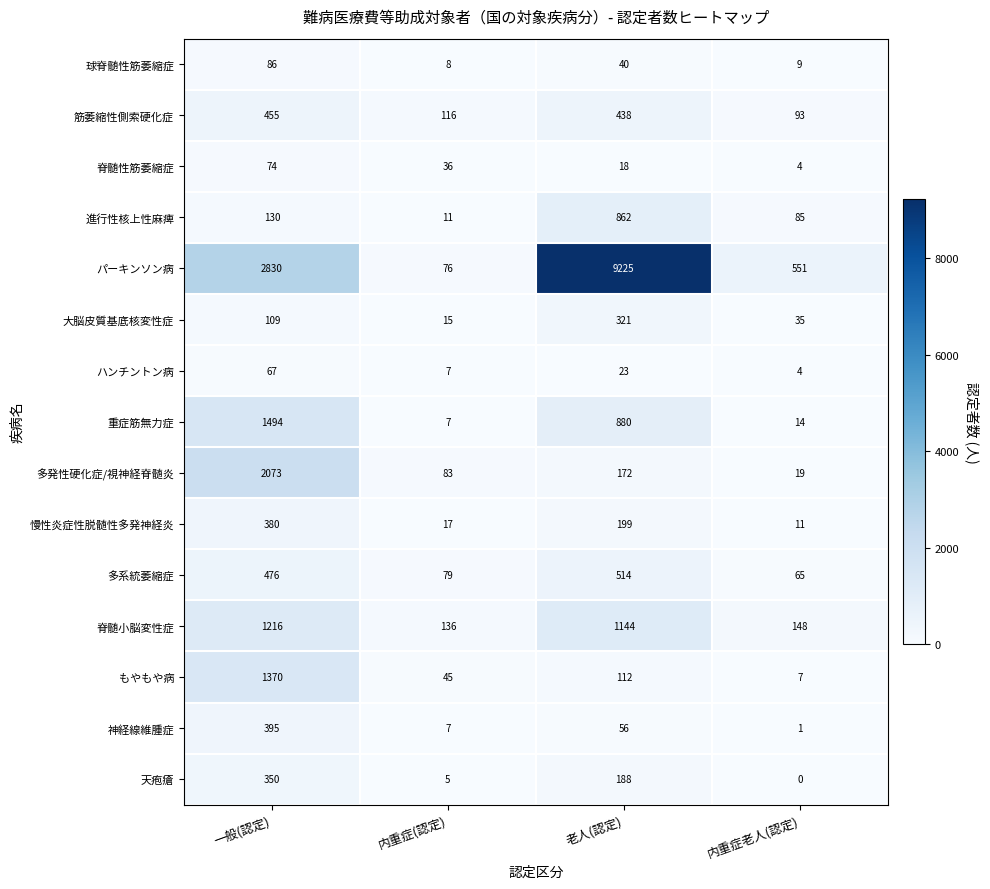

True or false: 脊髄性筋萎縮症 has a value of 10 at 老人(認定).

False